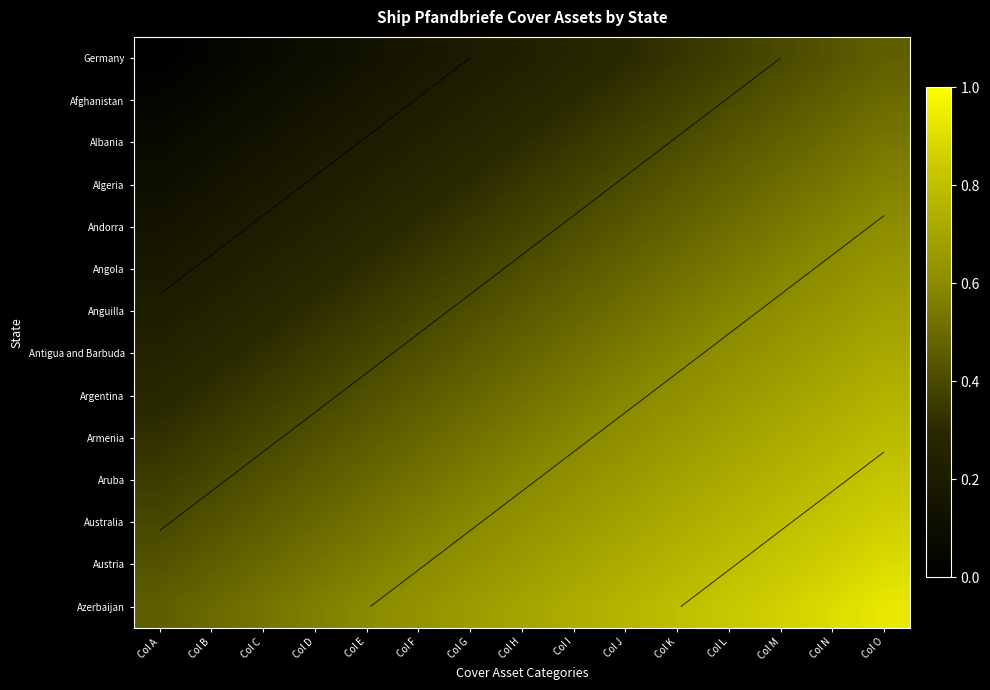

List the labels in order of Germany value, smallest first.

Col A, Col B, Col C, Col D, Col E, Col F, Col G, Col H, Col I, Col J, Col K, Col L, Col M, Col N, Col O